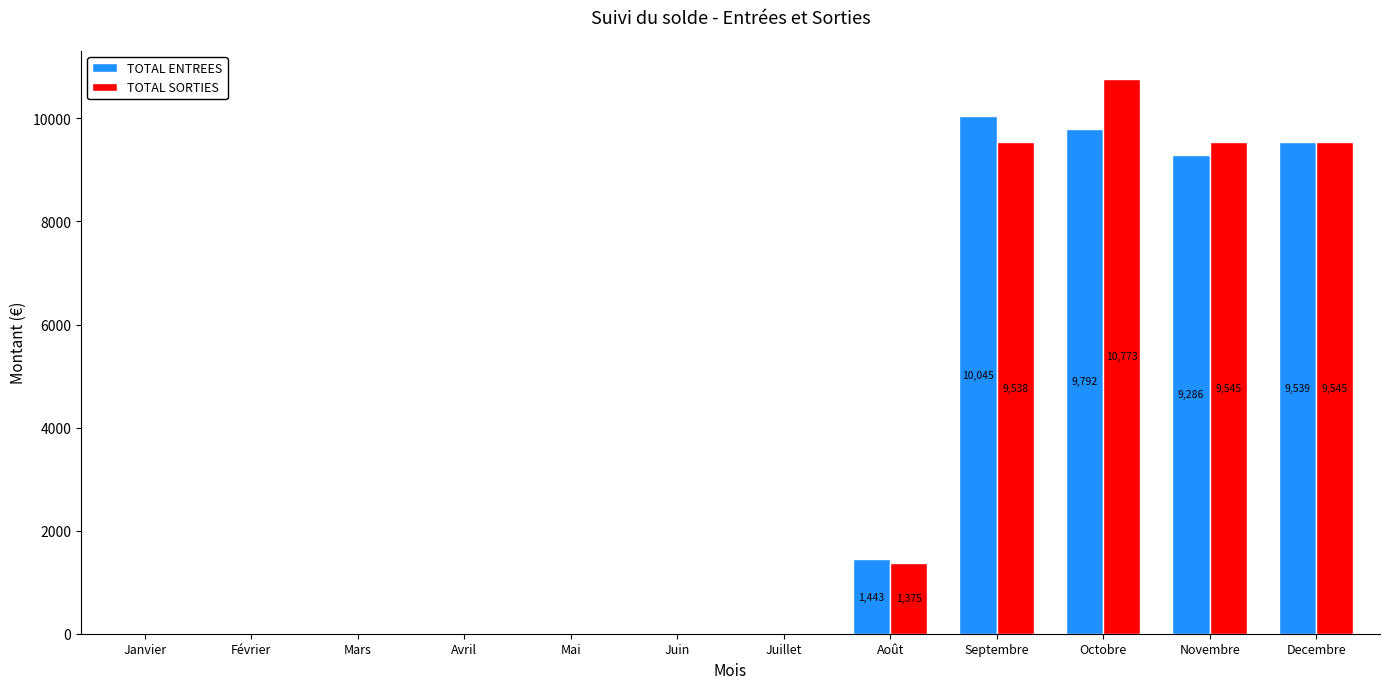

Where is TOTAL SORTIES nearest to the value 5386?

Août